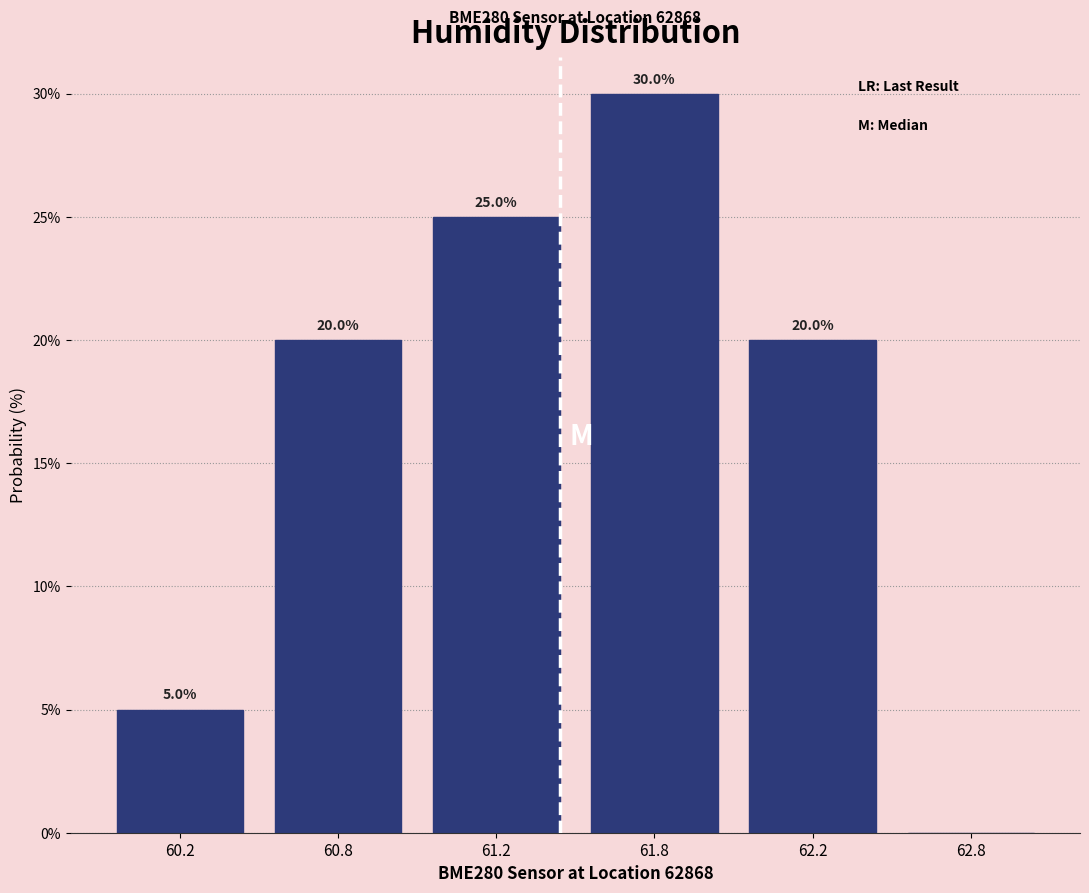

Reading left to right, what are all the values shown in this chart?

60.2=5	60.8=20	61.2=25	61.8=30	62.2=20	62.8=0